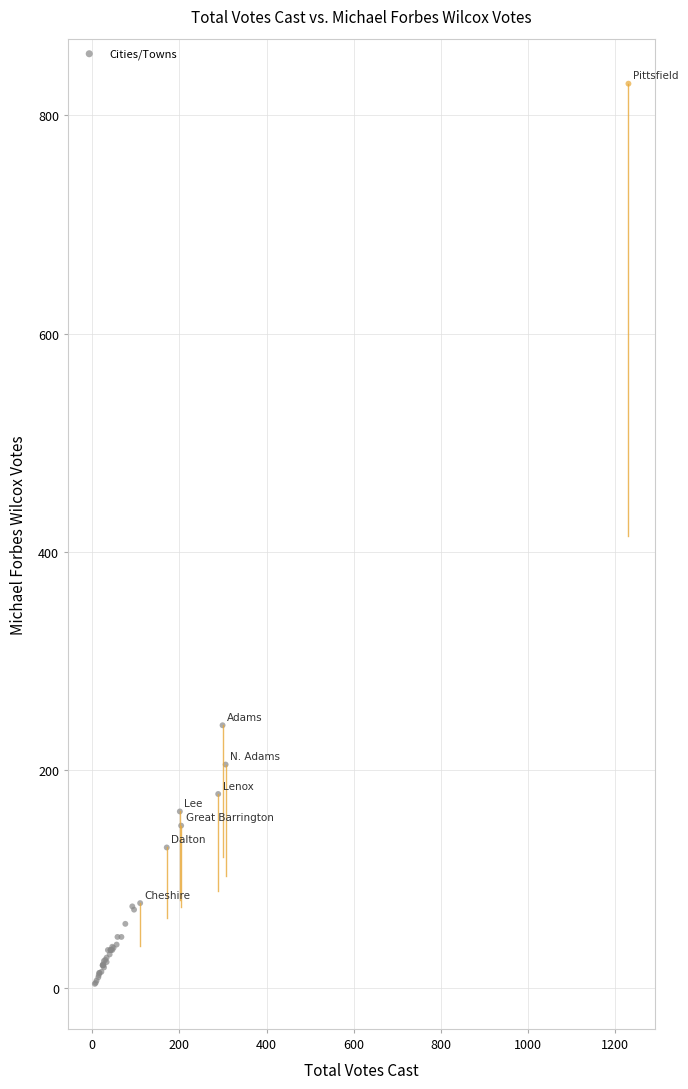

What Y value in the scatter plot is closest to 416?

241